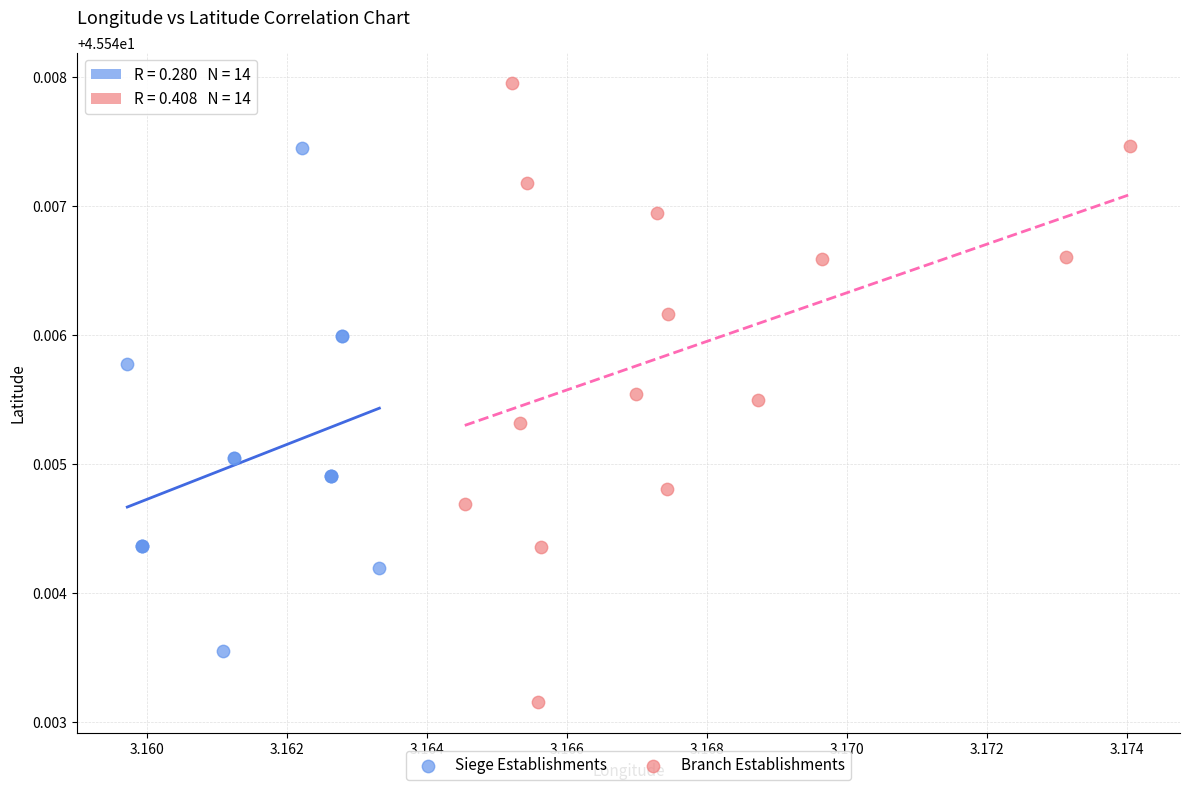

Which series reaches the maximum Y coordinate?

Branch Establishments